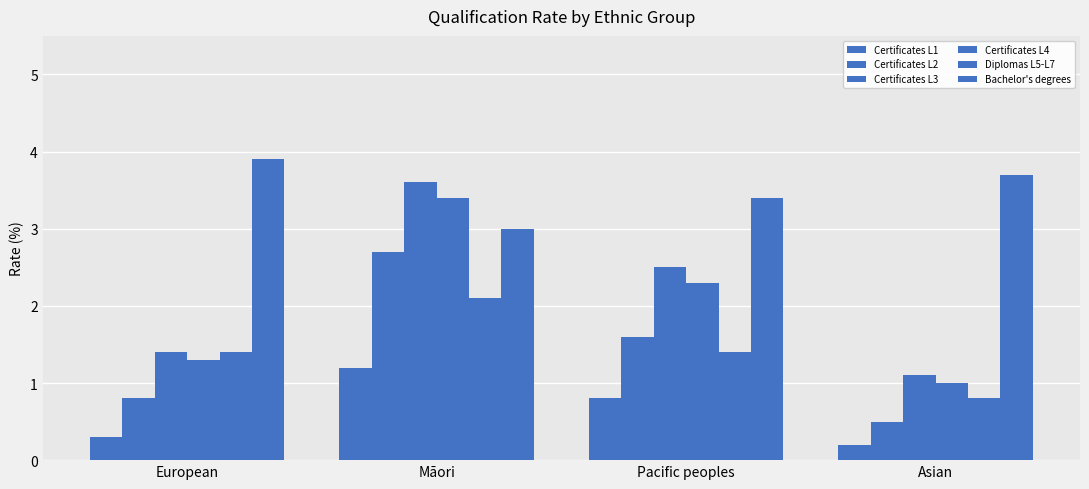

How many data points in Diplomas L5-L7 are above 1?

3